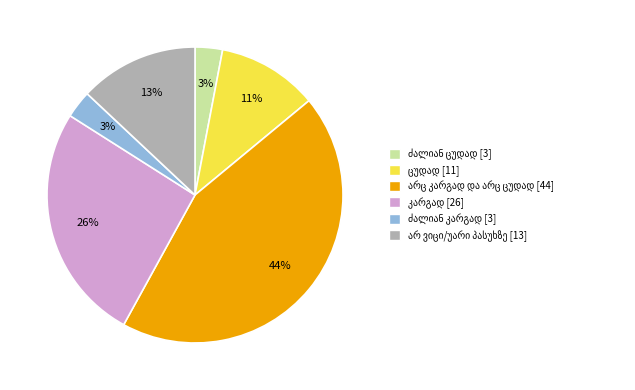

To the nearest percent, what is the average slice percentage?

17%